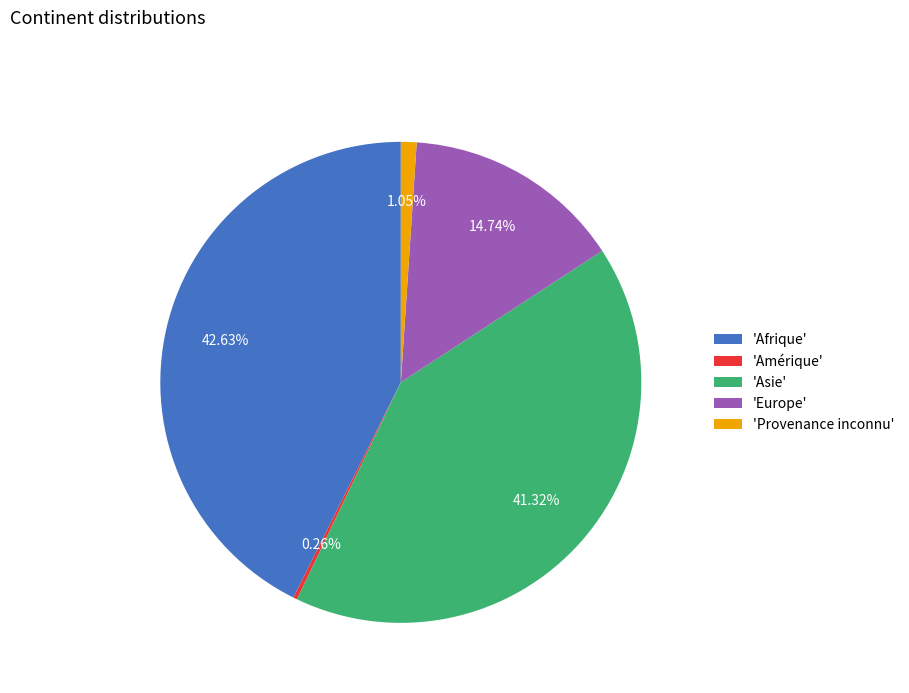

To the nearest percent, what is the difference between the largest and smallest slice percentages?

42%